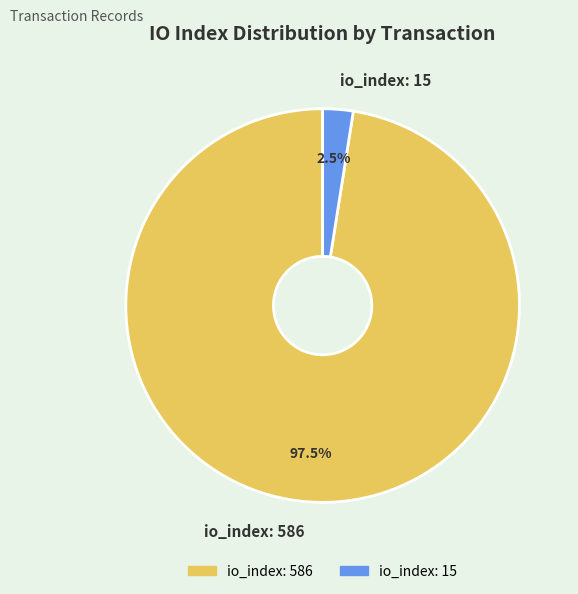

Is the sum of io_index: 15 and io_index: 586 greater than half?

Yes